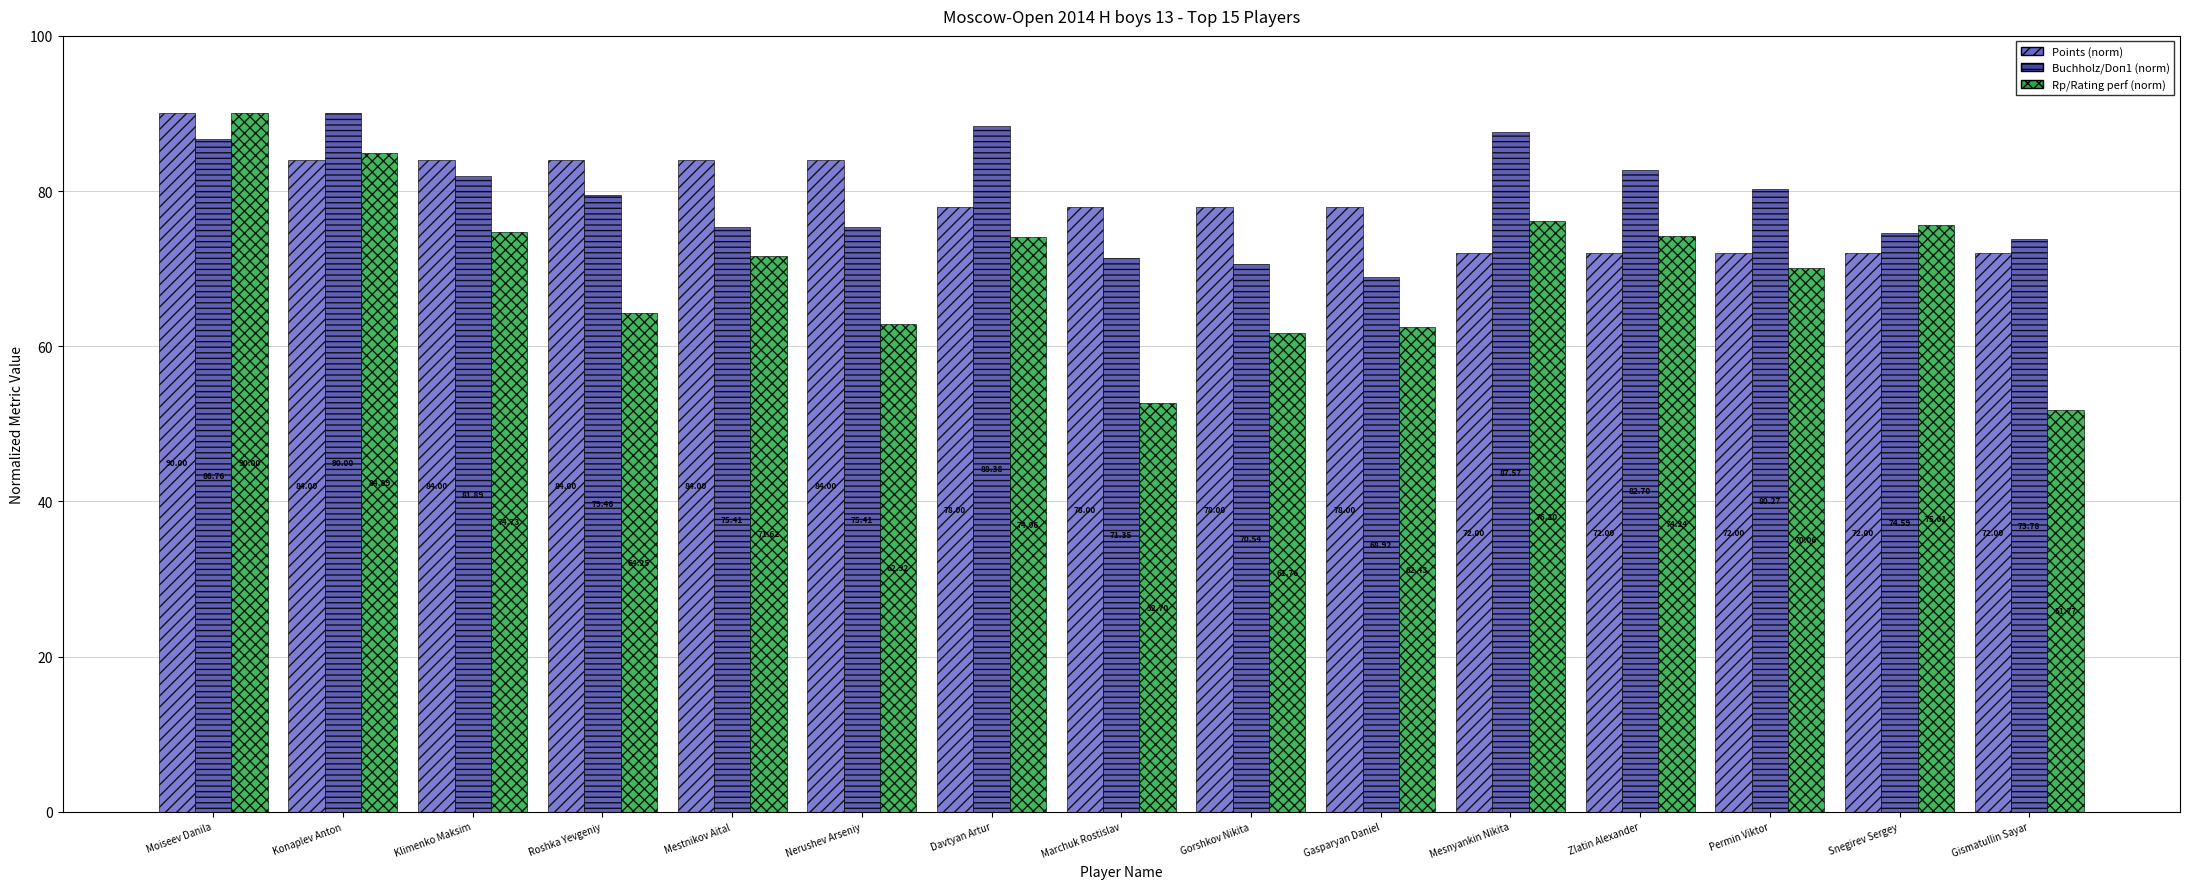

What is the total value across all series at Moiseev Danila?

266.8